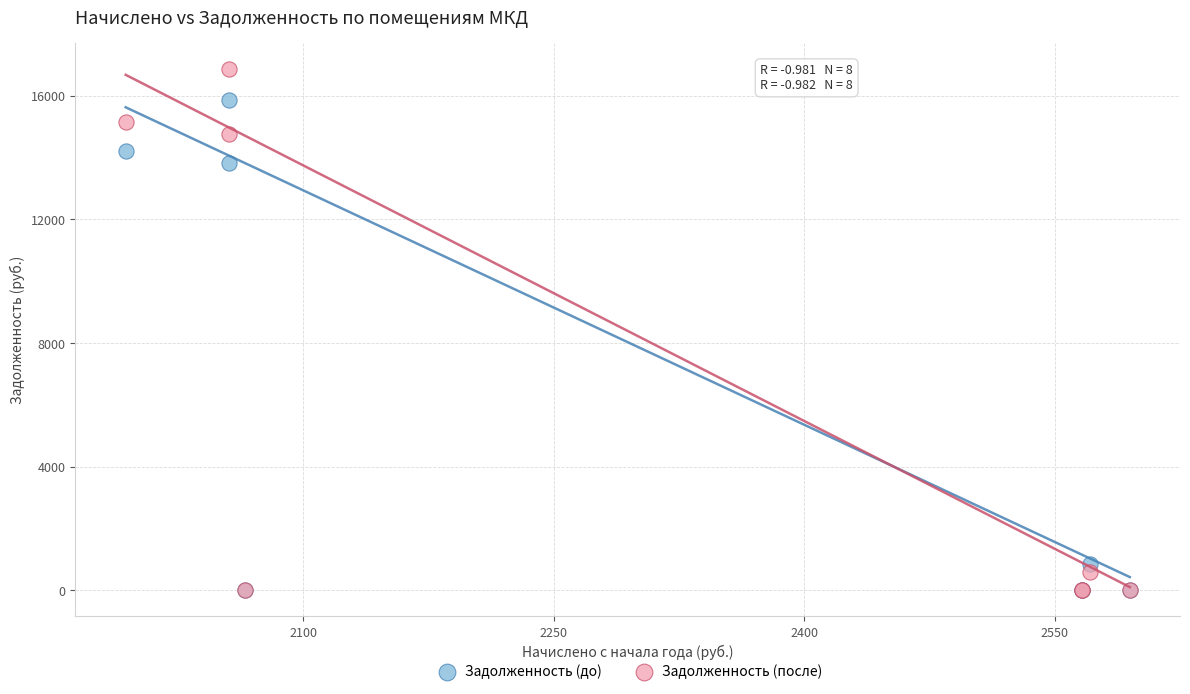

In the Задолженность (после) series, what Y value is closest to 8434?

14766.5